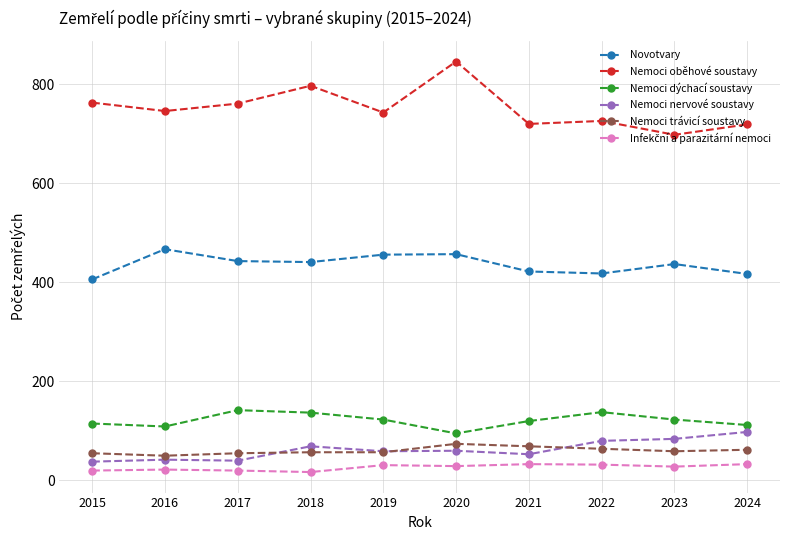

True or false: Nemoci oběhové soustavy and Nemoci nervové soustavy intersect in this chart.

False